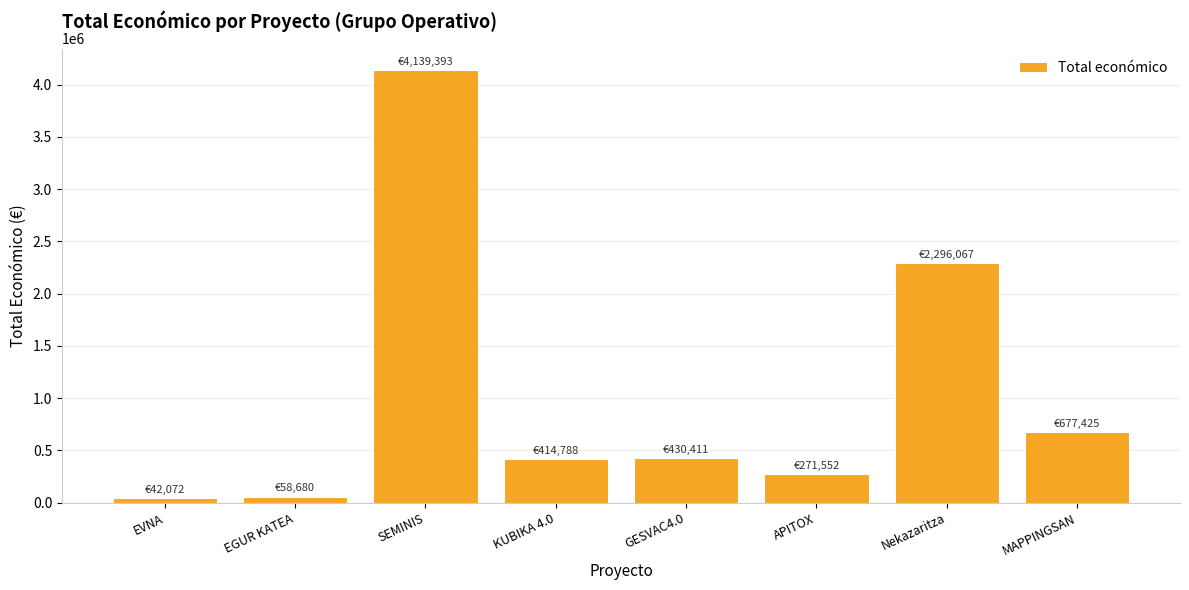

Approximately how many times larger is the value at SEMINIS compared to APITOX?

15.2